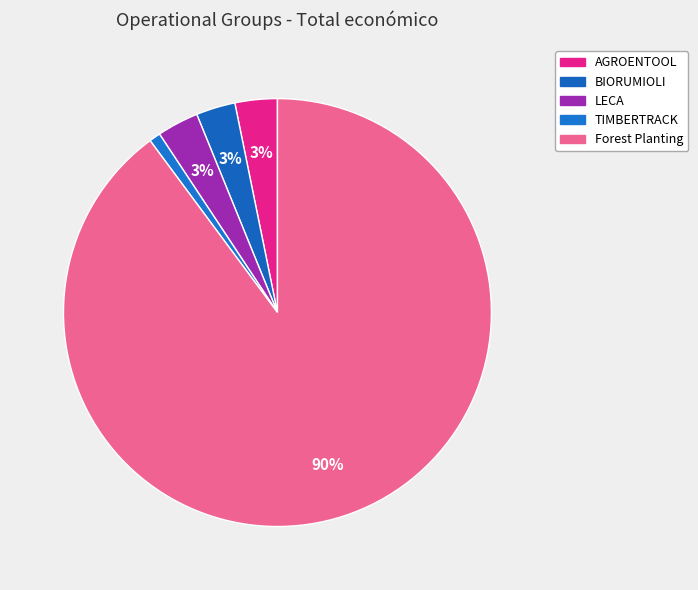

Does any single category account for the majority?

Yes